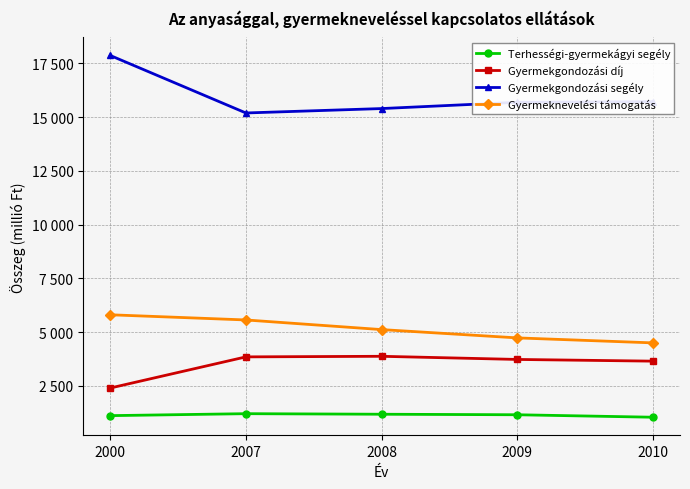

What is the difference between the Gyermeknevelési támogatás values at 2009 and 2008?

386.0